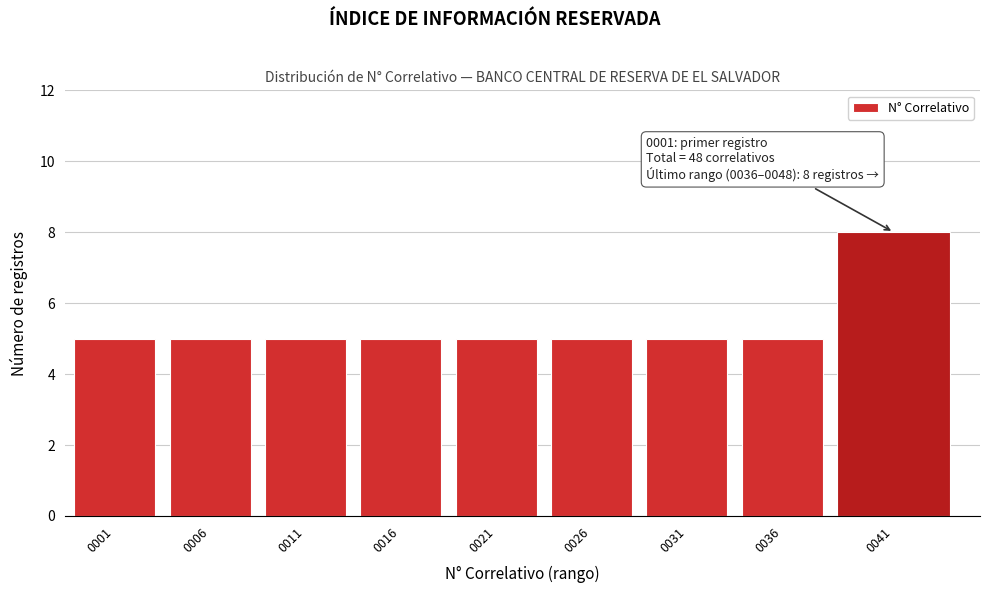

Reading left to right, transcribe all the data shown in this chart.

0001=5	0006=5	0011=5	0016=5	0021=5	0026=5	0031=5	0036=5	0041=8